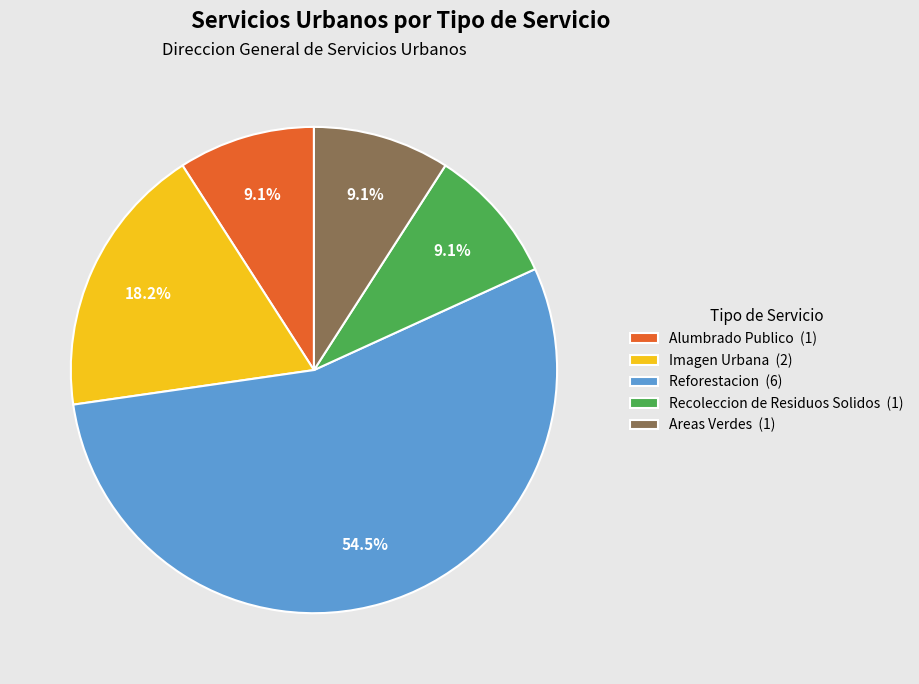

How many slices are in this pie chart?

5